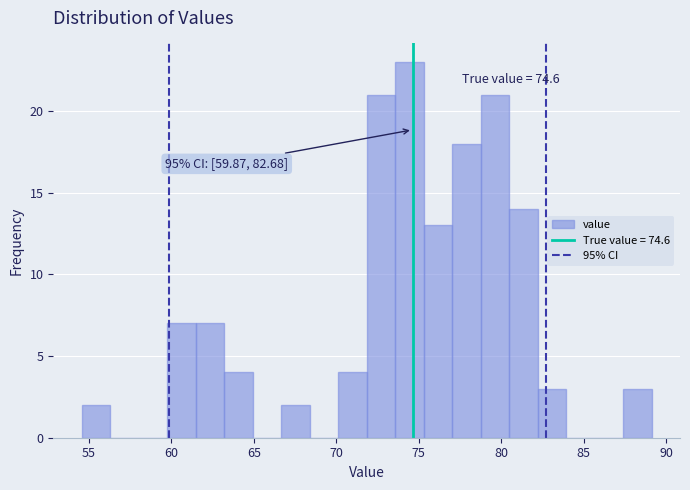

Read against the x-axis, roughly where is the centre of the tallest bar?

74.5